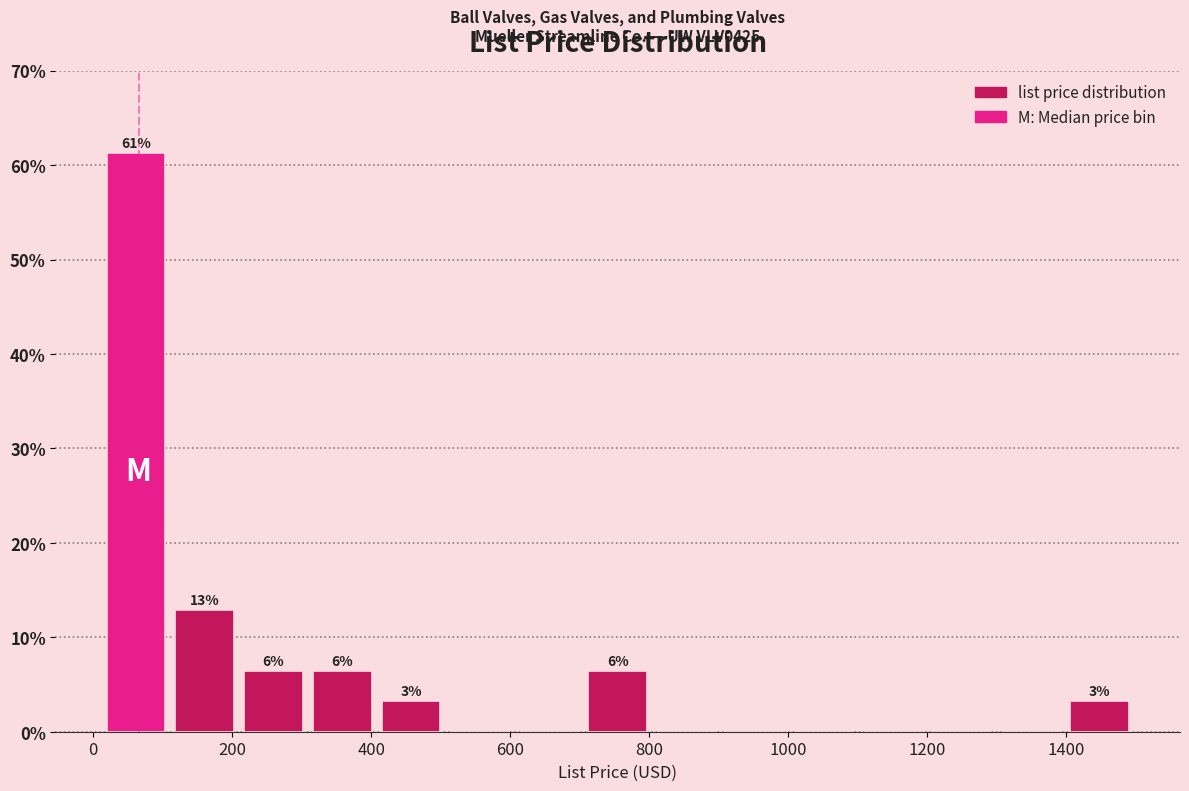

Which range on the x-axis has the tallest bar?

20 to 120